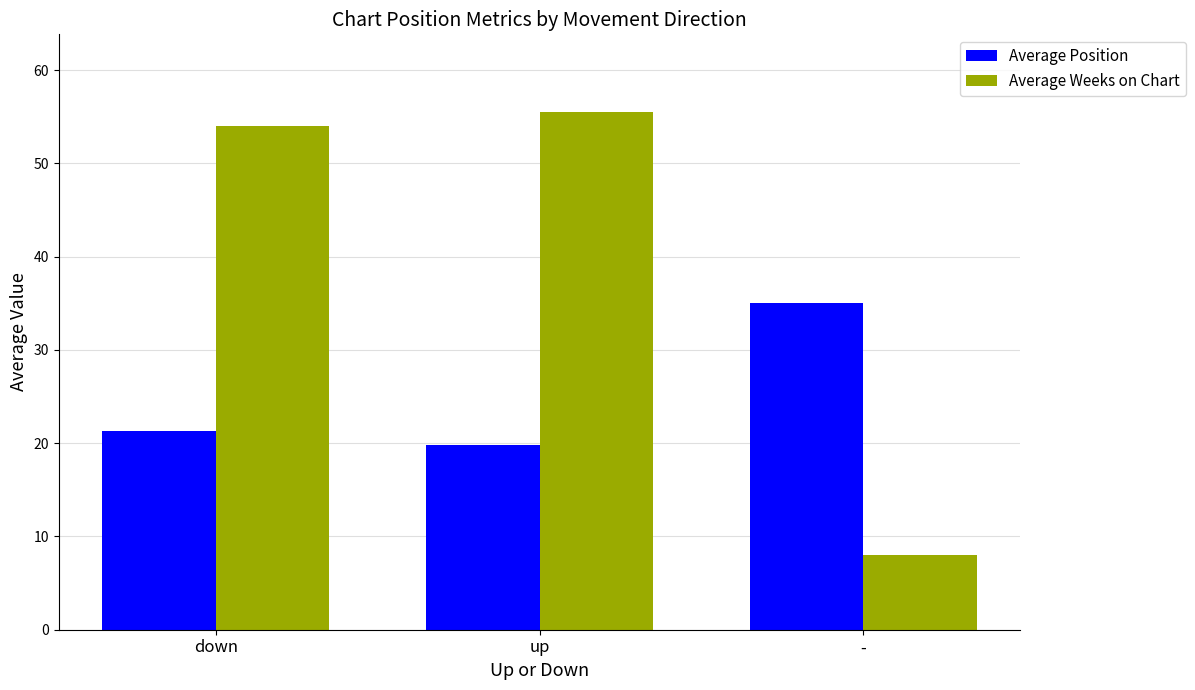

Which series has the largest total across all categories?

Average Weeks on Chart